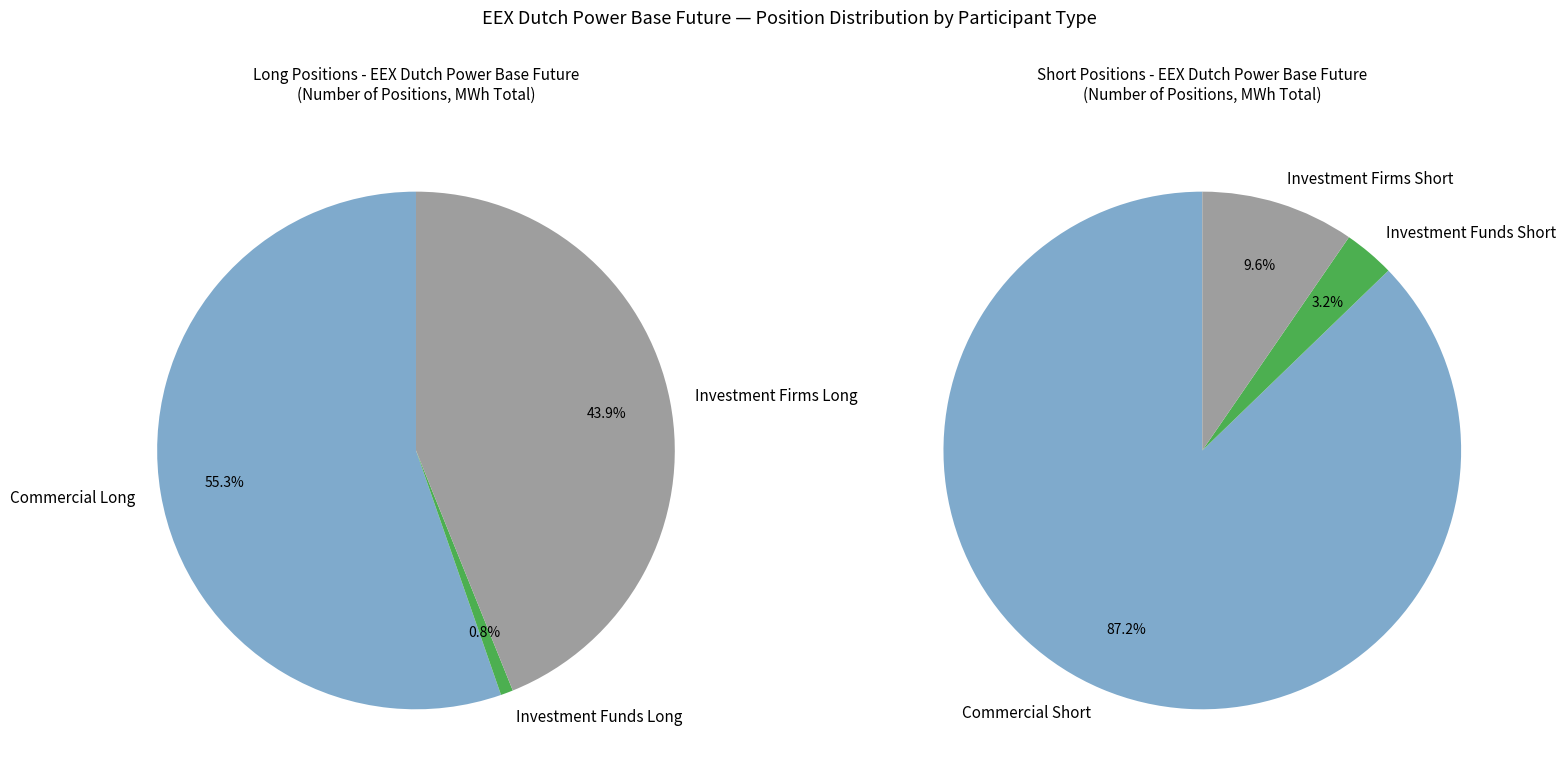

Rank the categories by value from highest to lowest.

Commercial Short, Commercial Long, Investment Firms Long, Investment Firms Short, Investment Funds Short, Investment Funds Long